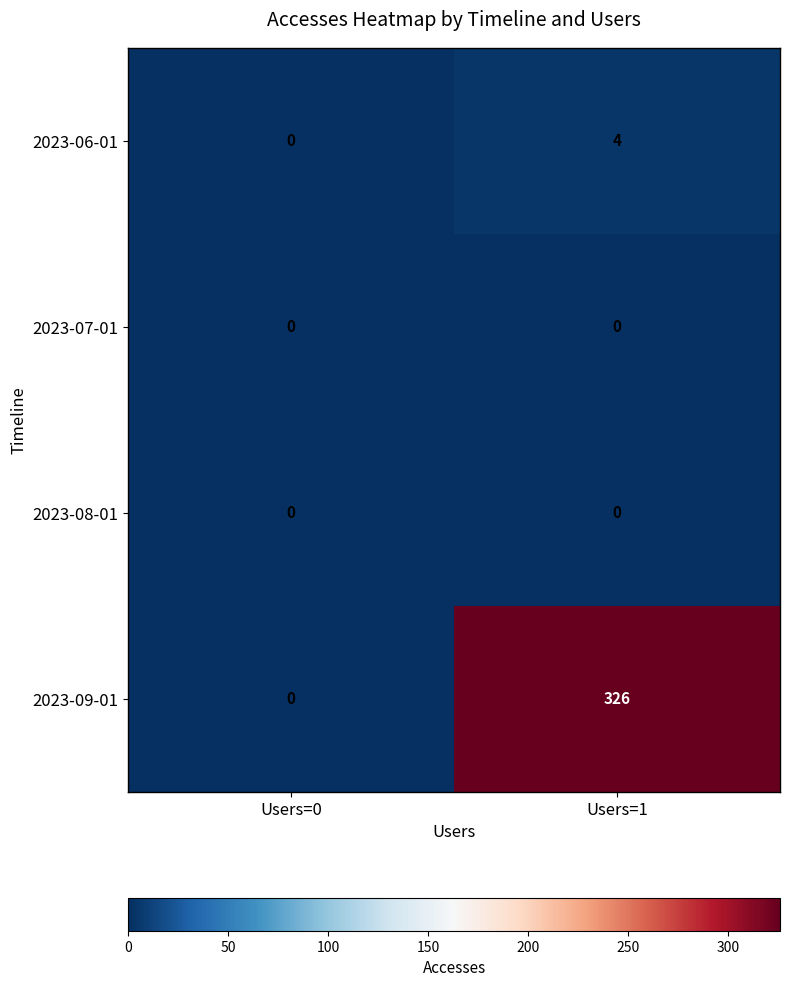

Is it true that 2023-06-01 equals 6 at Users=1?

False